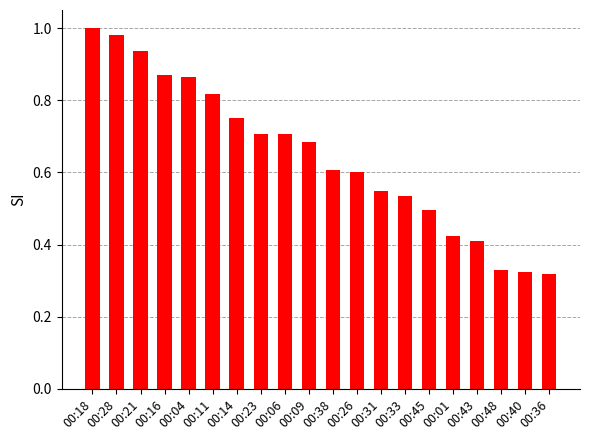

What is the sum of all values?

12.9